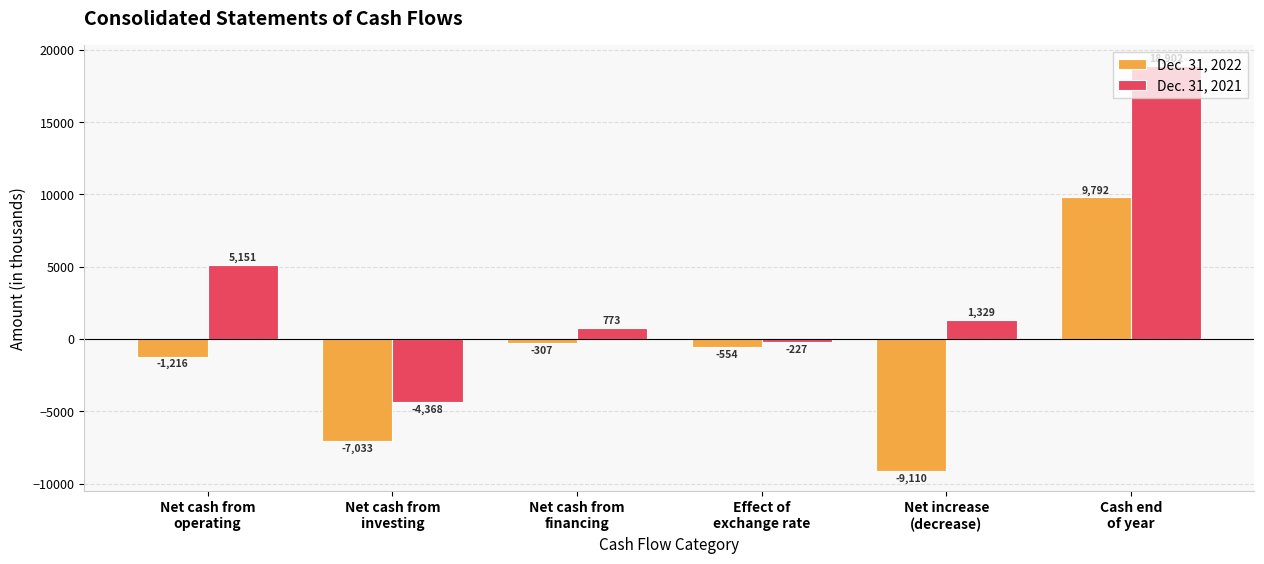

Where does the Dec. 31, 2022 series first go above -554?

Net cash from
financing